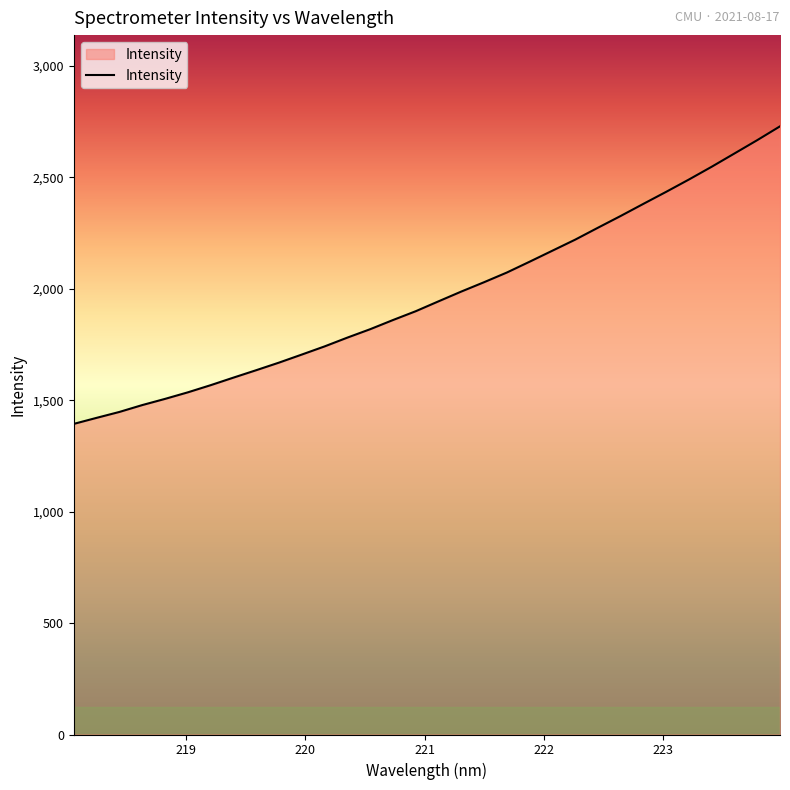

What is the difference between the maximum and minimum values?

1335.4